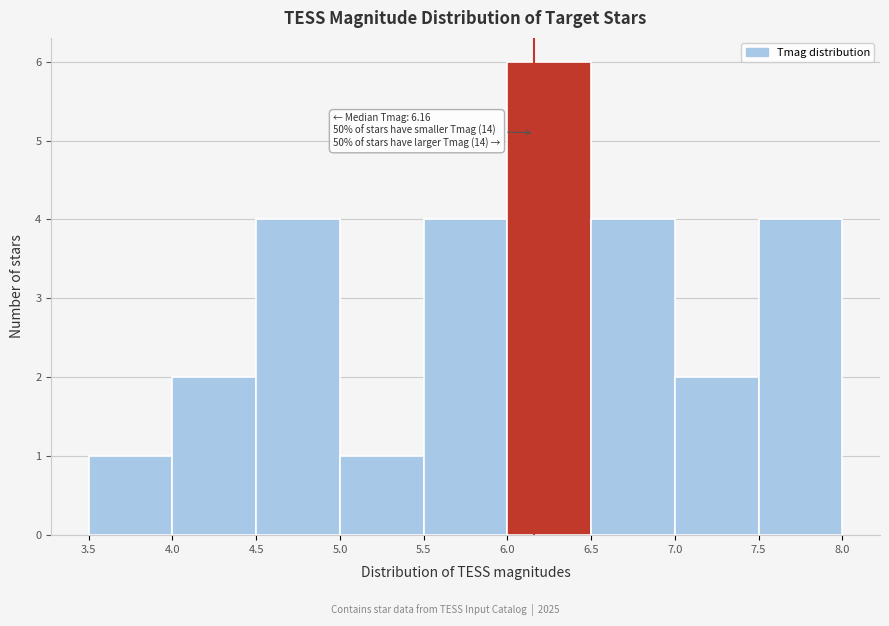

Which range on the x-axis has the tallest bar?

6.0 to 6.5